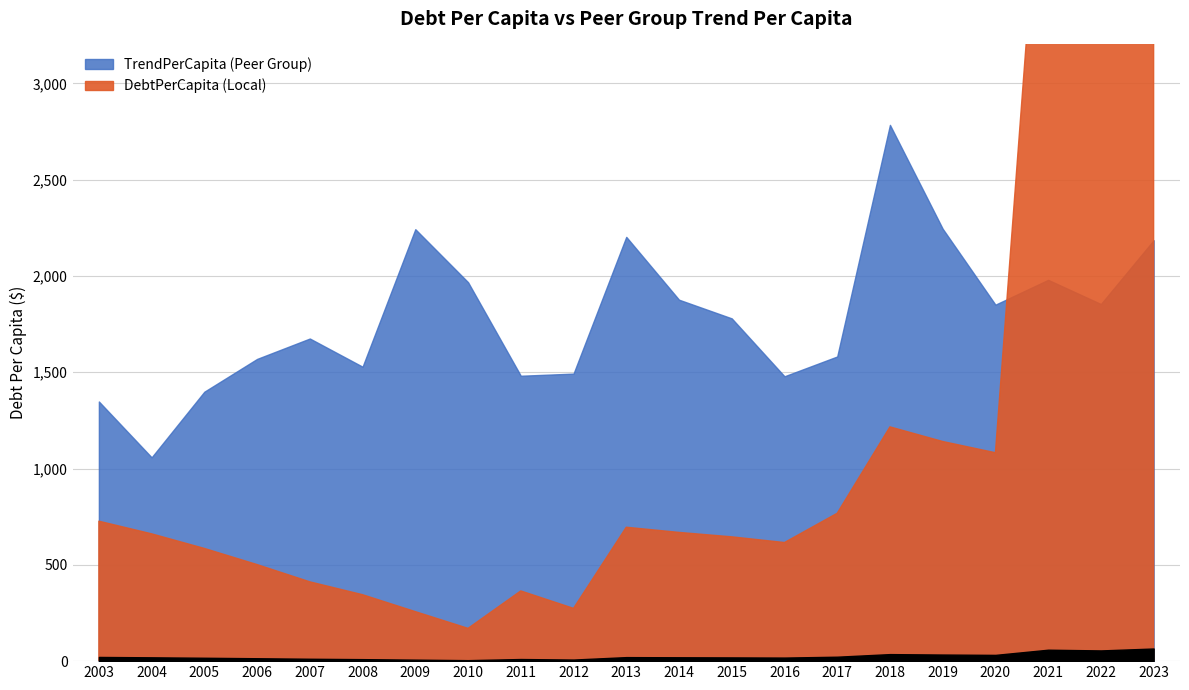

At which category is the sum across all series the highest?

2023